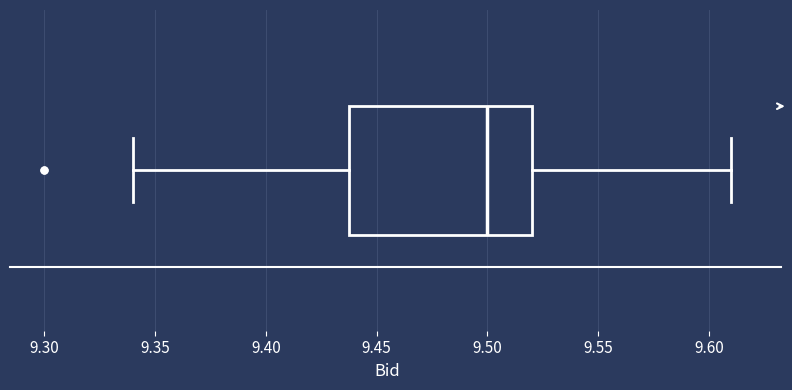

Transcribe this box plot: give where the median line is, the range the box spans, and where the two whiskers end, as read against the x-axis. The values are not printed on the chart, so give them approximately, as read against the axis.

median 9.50, box 9.44 to 9.52, whiskers 9.34 to 9.61